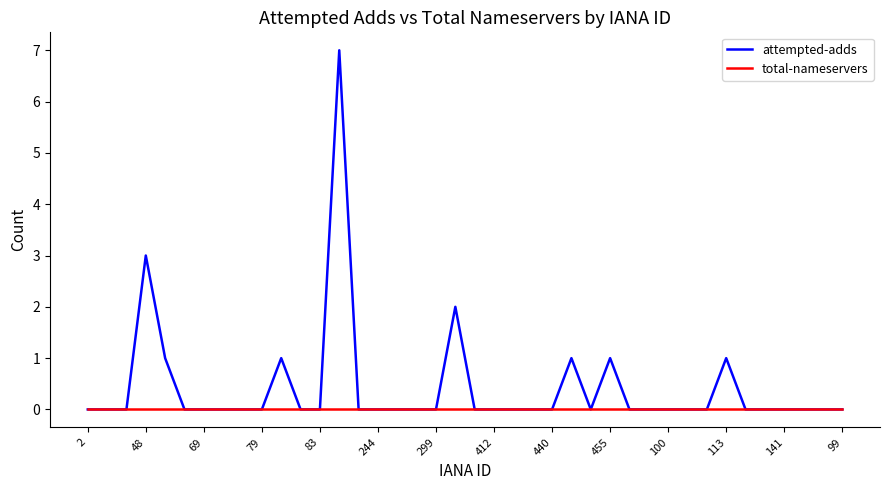

Which series has the widest spread of values?

attempted-adds